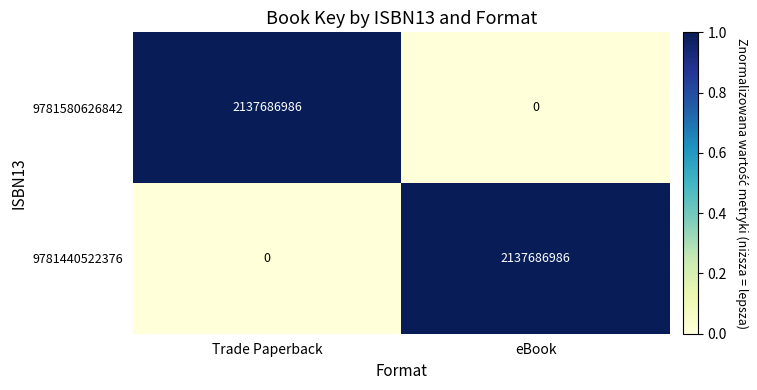

What is the total value across all series at Trade Paperback?

2137686986